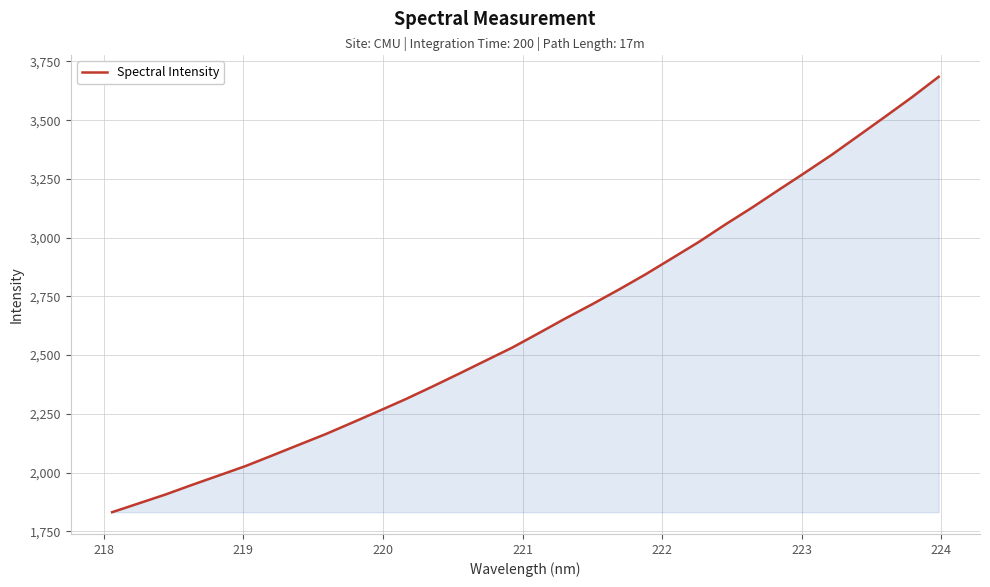

Does the chart display data point markers on the line(s)?

No